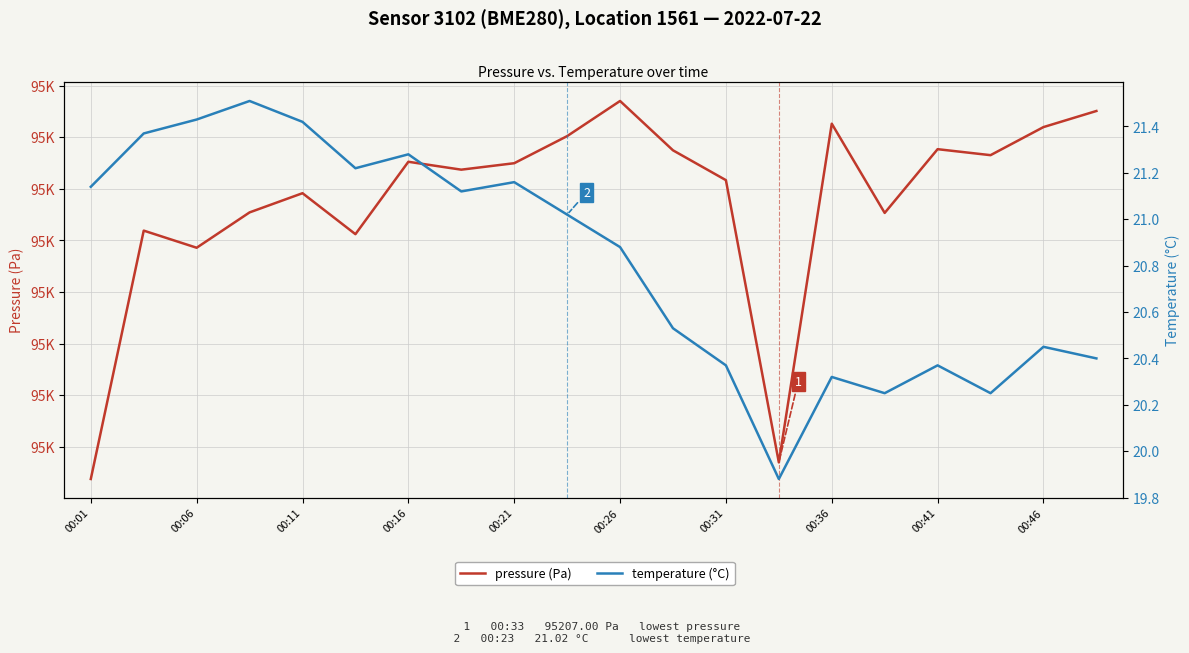

Where is pressure (Pa) nearest to the value 95240?

00:06